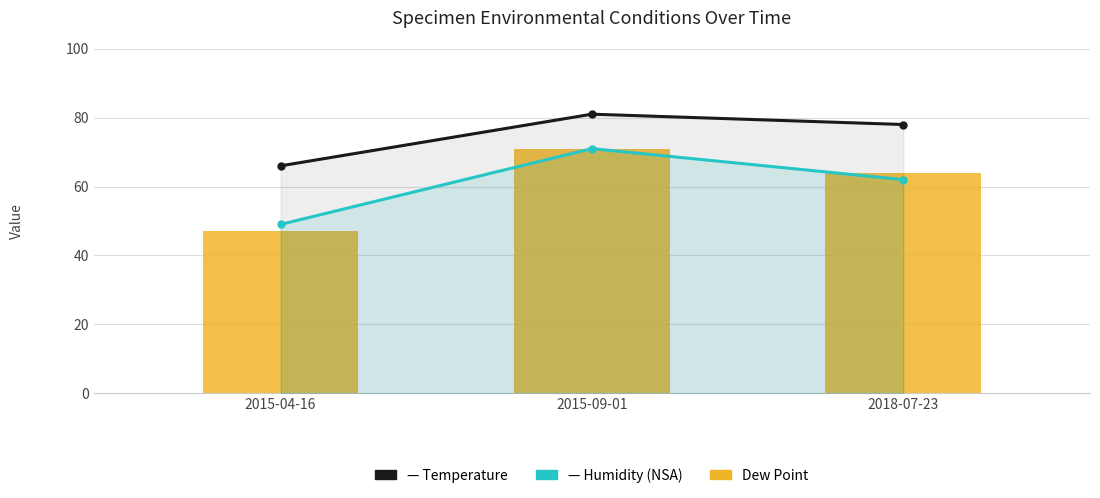

How many data points in Humidity are above 62?

1